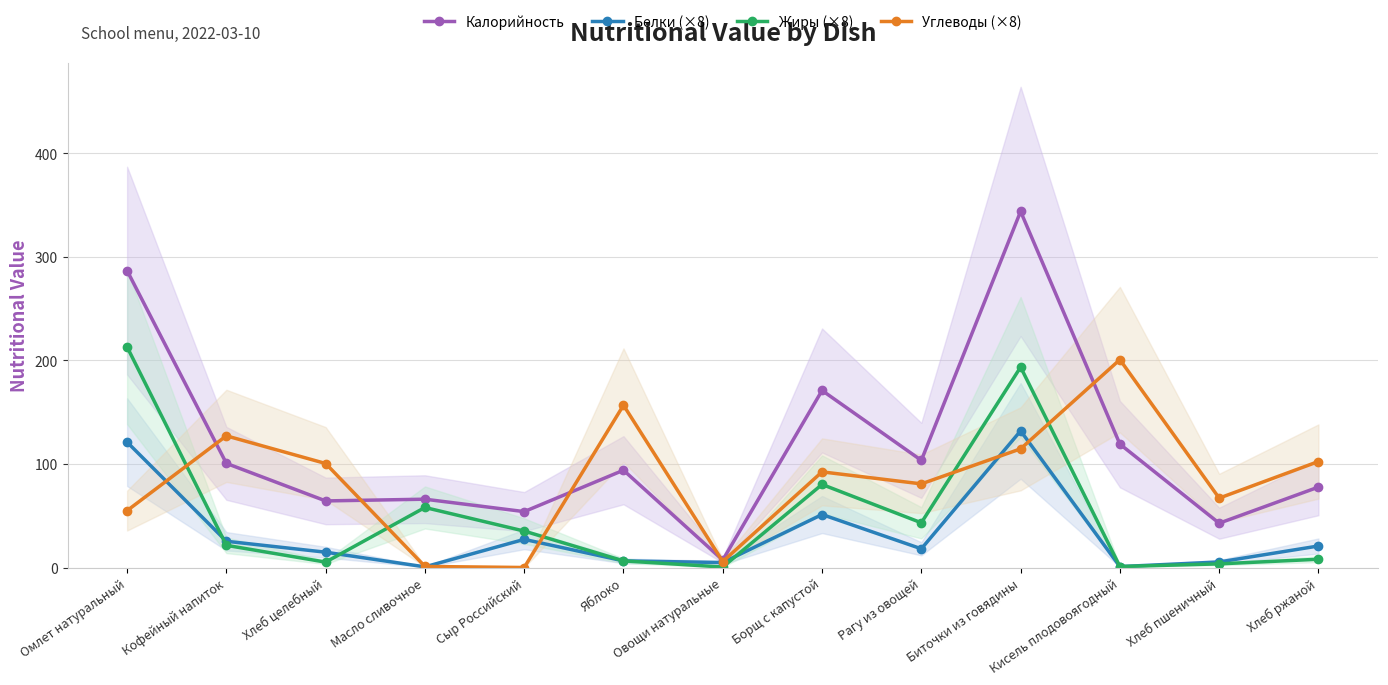

At which label does Калорийность reach its minimum?

Овощи натуральные